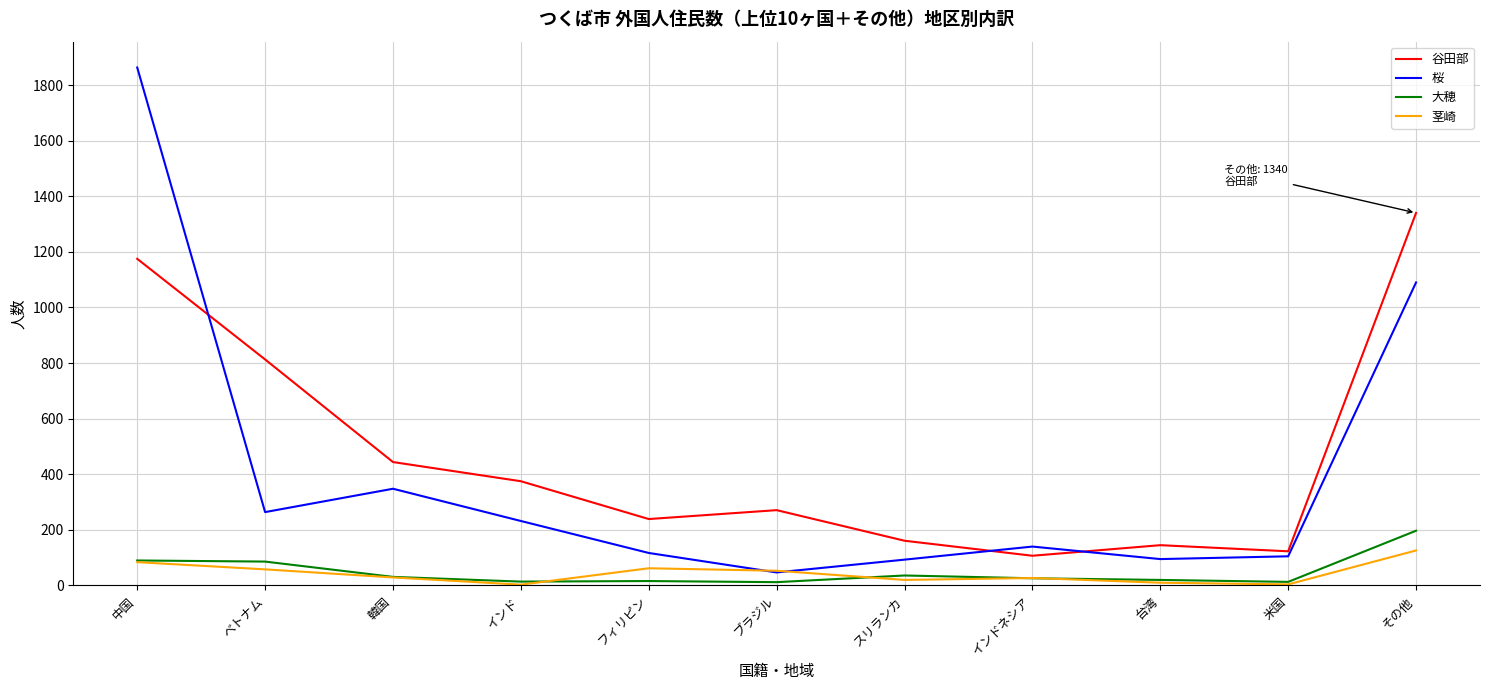

Is the value of 茎崎 at 米国 greater than the value of 桜 at ベトナム?

No